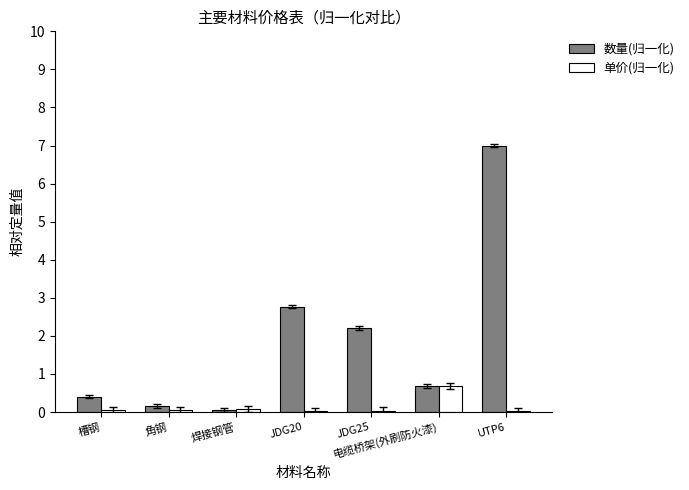

What is the average value of the 单价(归一化) series?

0.1